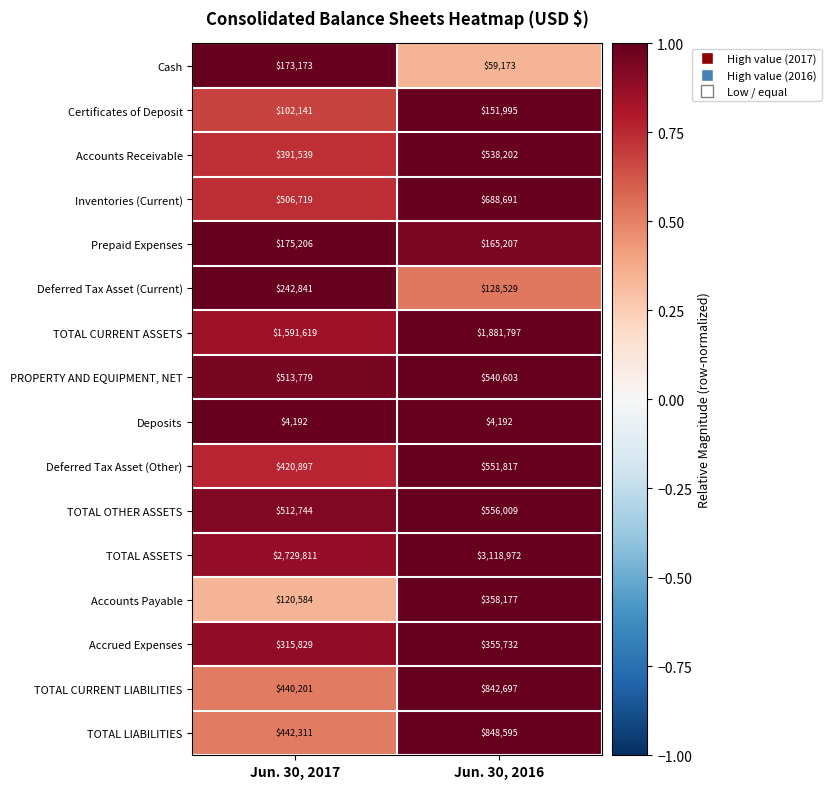

What is the sum of all Prepaid Expenses values?

340413